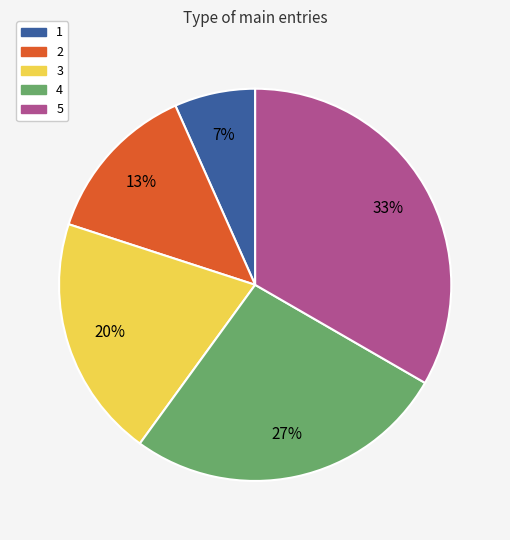

Is it true that 5 is 38% of the pie?

False